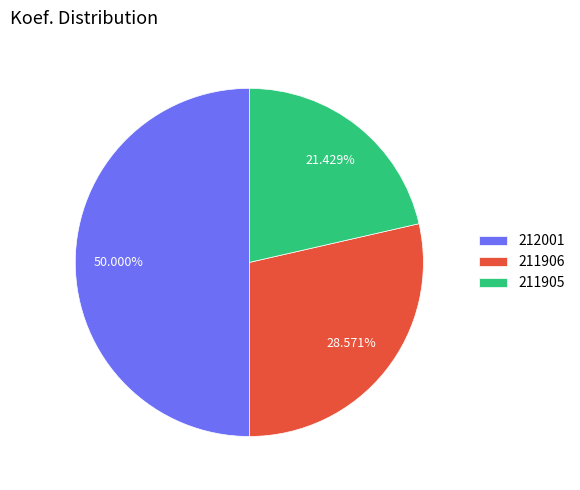

To the nearest percent, what portion does 212001 represent?

50%